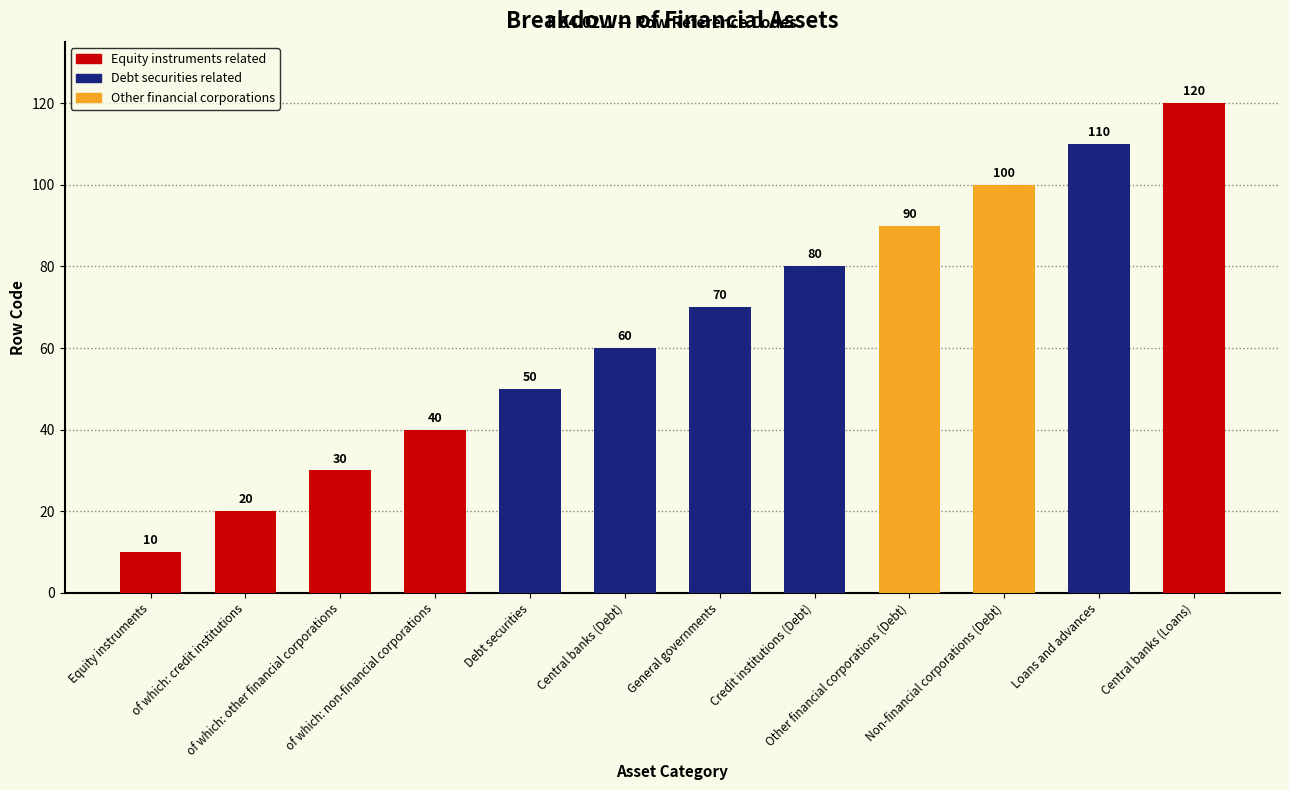

Reading left to right, transcribe all the data shown in this chart.

Equity instruments=10	of which: credit institutions=20	of which: other financial corporations=30	of which: non-financial corporations=40	Debt securities=50	Central banks (Debt)=60	General governments=70	Credit institutions (Debt)=80	Other financial corporations (Debt)=90	Non-financial corporations (Debt)=100	Loans and advances=110	Central banks (Loans)=120